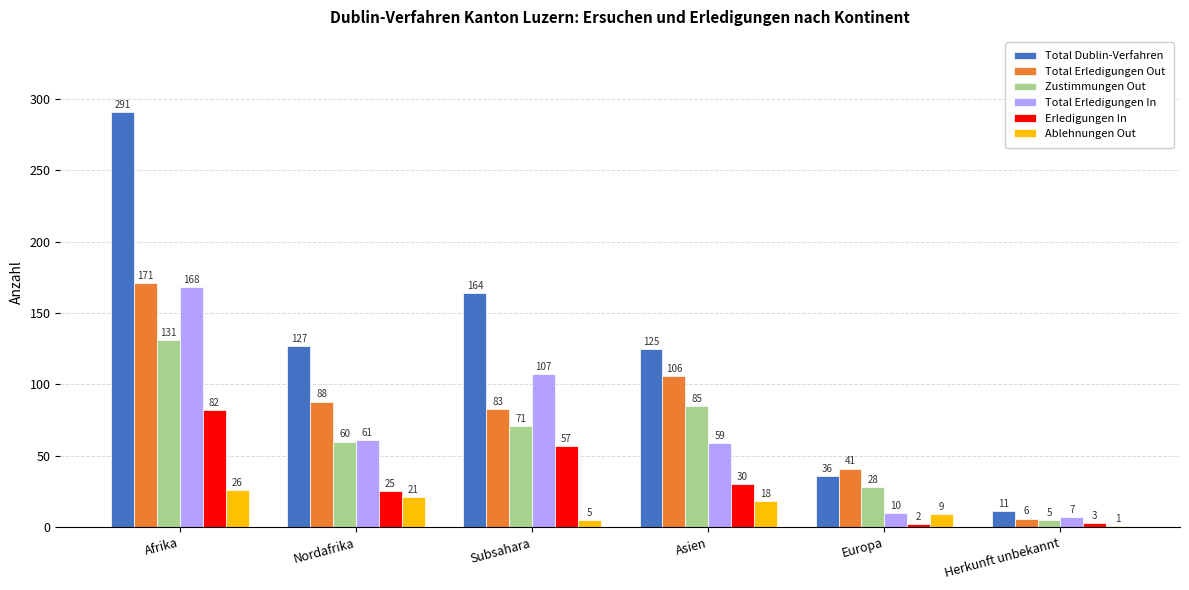

What is the spread (max minus min) of values at Asien?

107